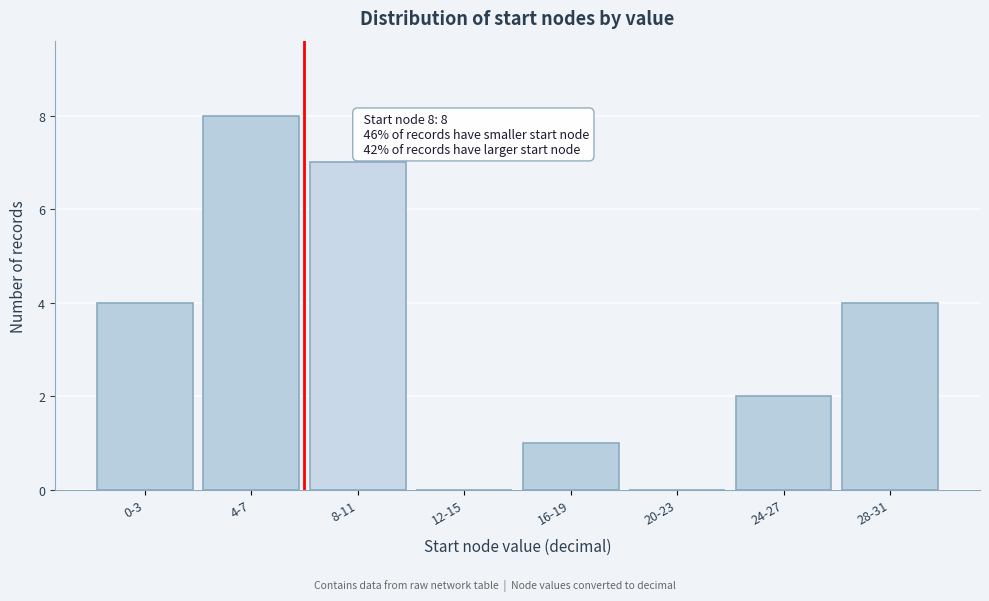

Reading right to left, what are all the values shown in this chart?

28-31=4	24-27=2	20-23=0	16-19=1	12-15=0	8-11=7	4-7=8	0-3=4